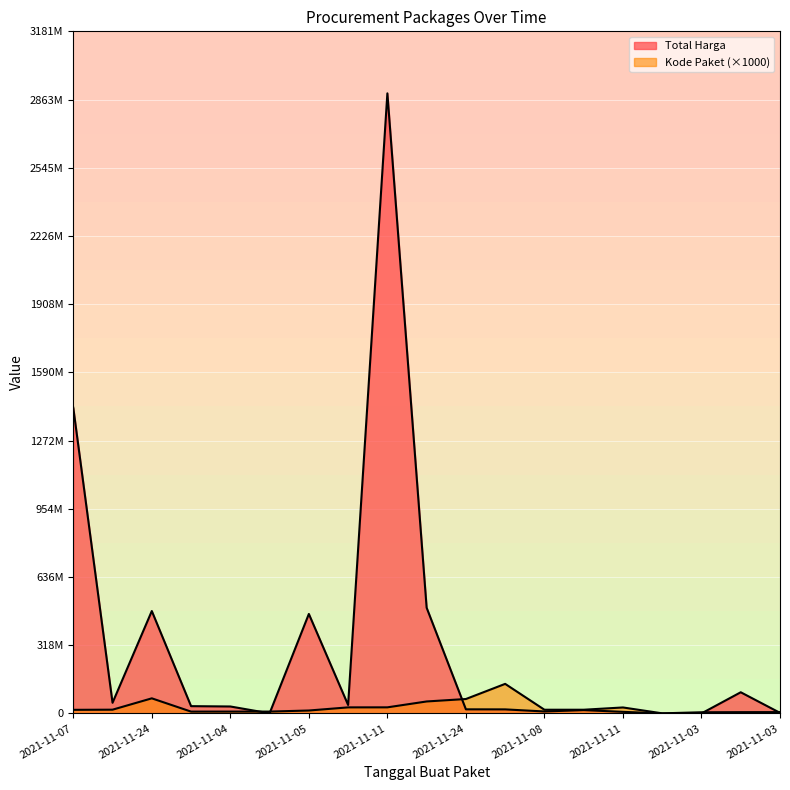

Between which two adjacent categories do Kode Paket and Total Harga first intersect?

2021-11-04 and 2021-11-04